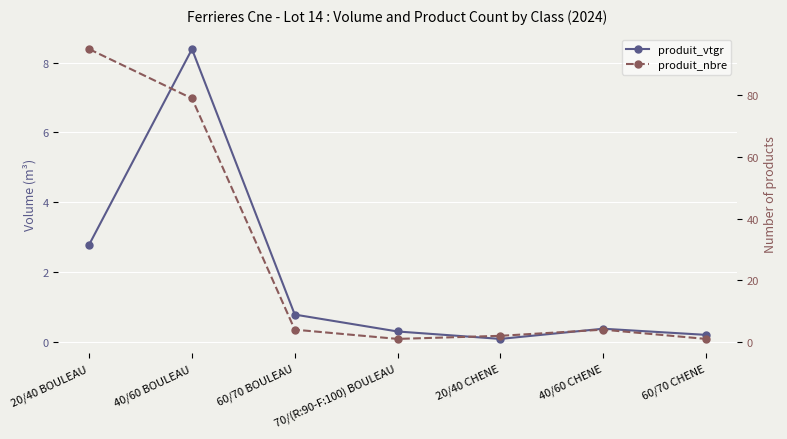

What is the label of the 2nd point from the left?

40/60 BOULEAU